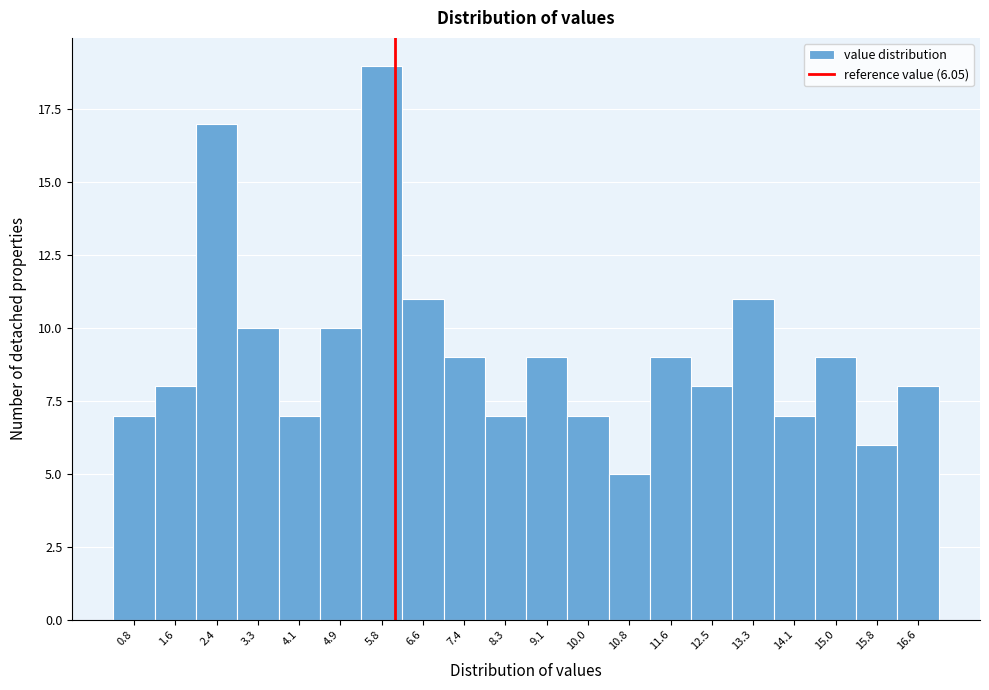

Over which range of the x-axis is the bar tallest?

5.4 to 6.2